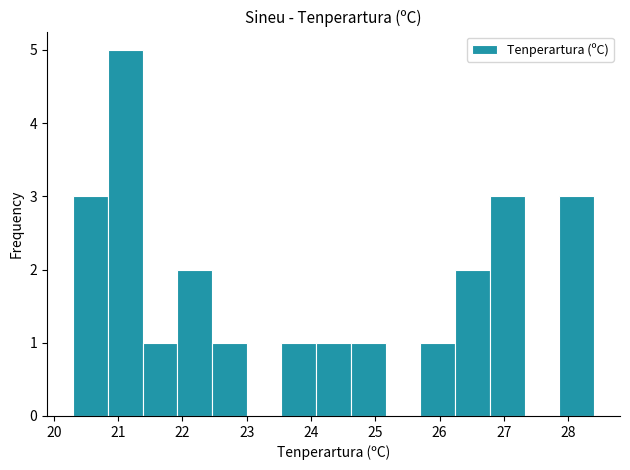

What is the height of the bar covering 27.86 to 28.40 on the x-axis? Neither the bar edges nor the heights are printed on the chart, so give them approximately, as read against the axes.

3